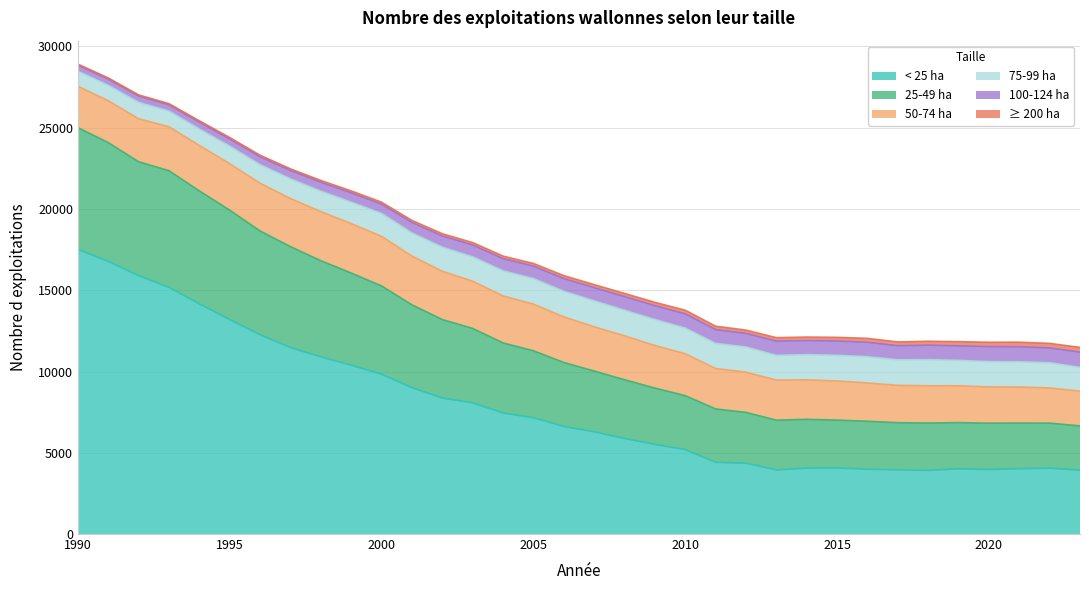

True or false: 100-124 ha and 25-49 ha cross at least once.

False